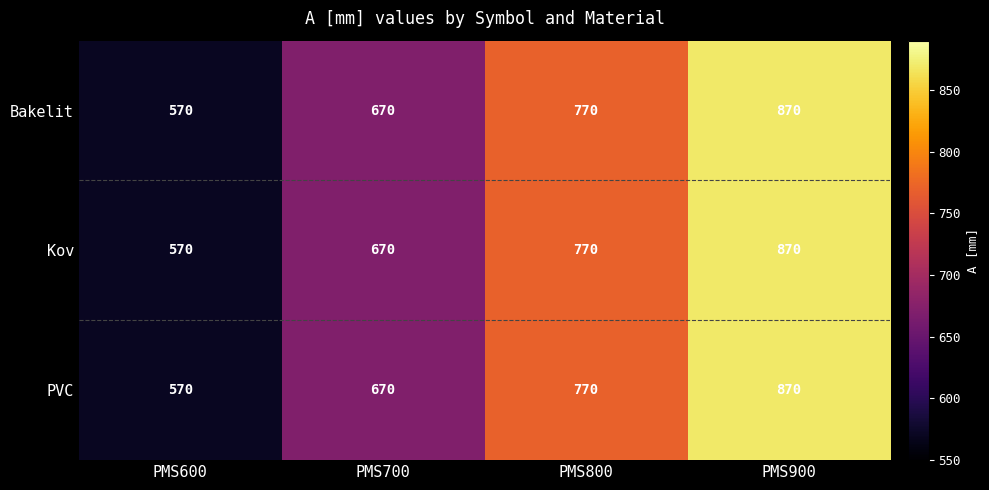

At how many categories does at least one series exceed 681?

2